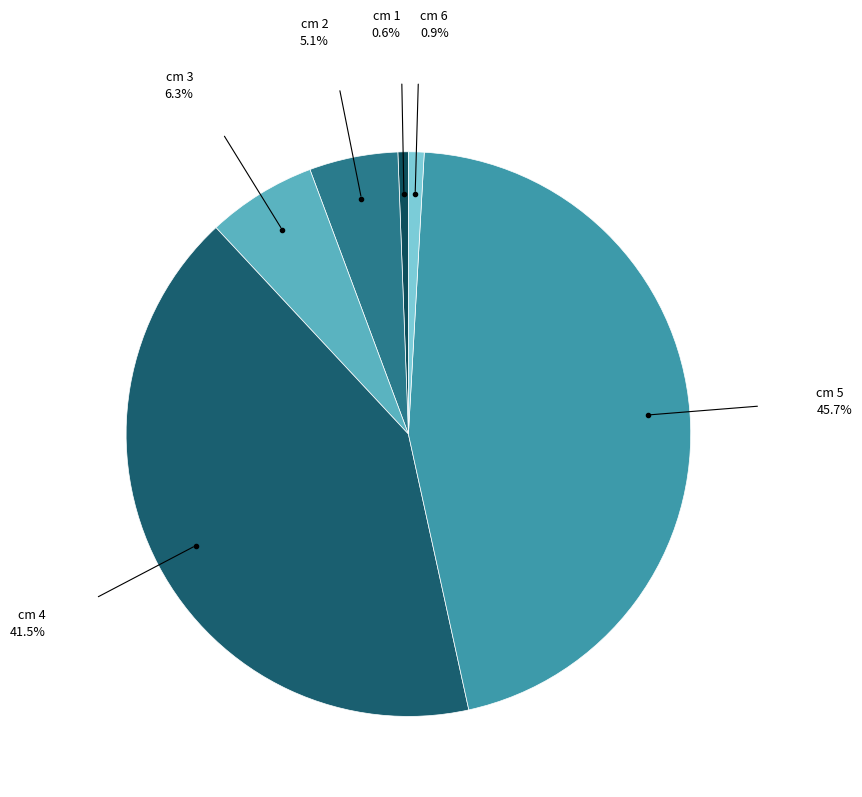

How many segments does this pie chart have?

6